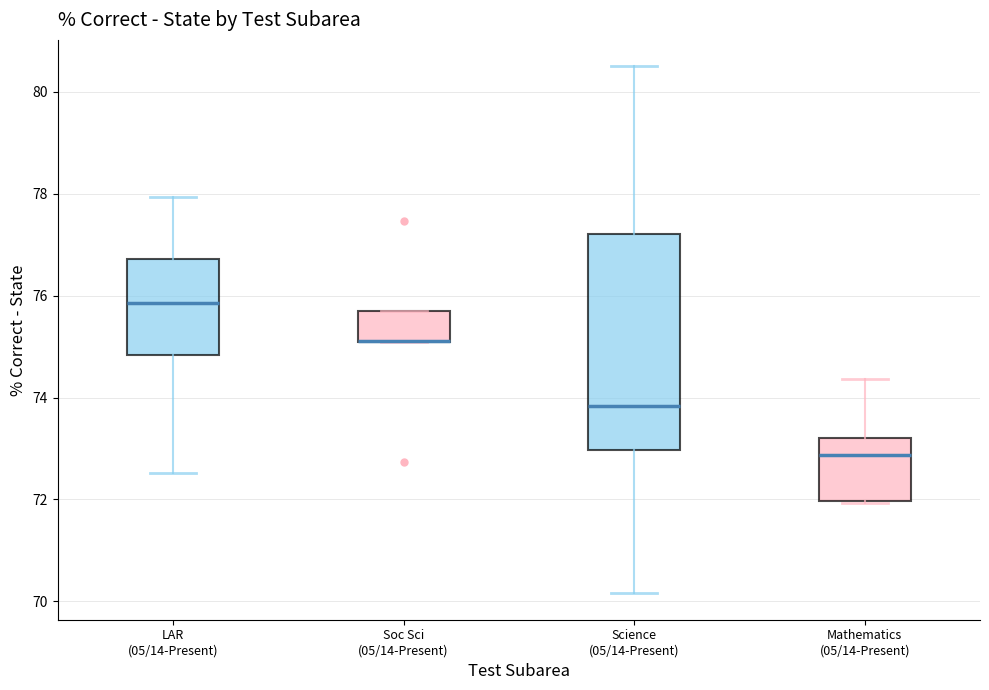

Which box is the tallest, from its lower edge to its upper edge?

Science (05/14-Present)